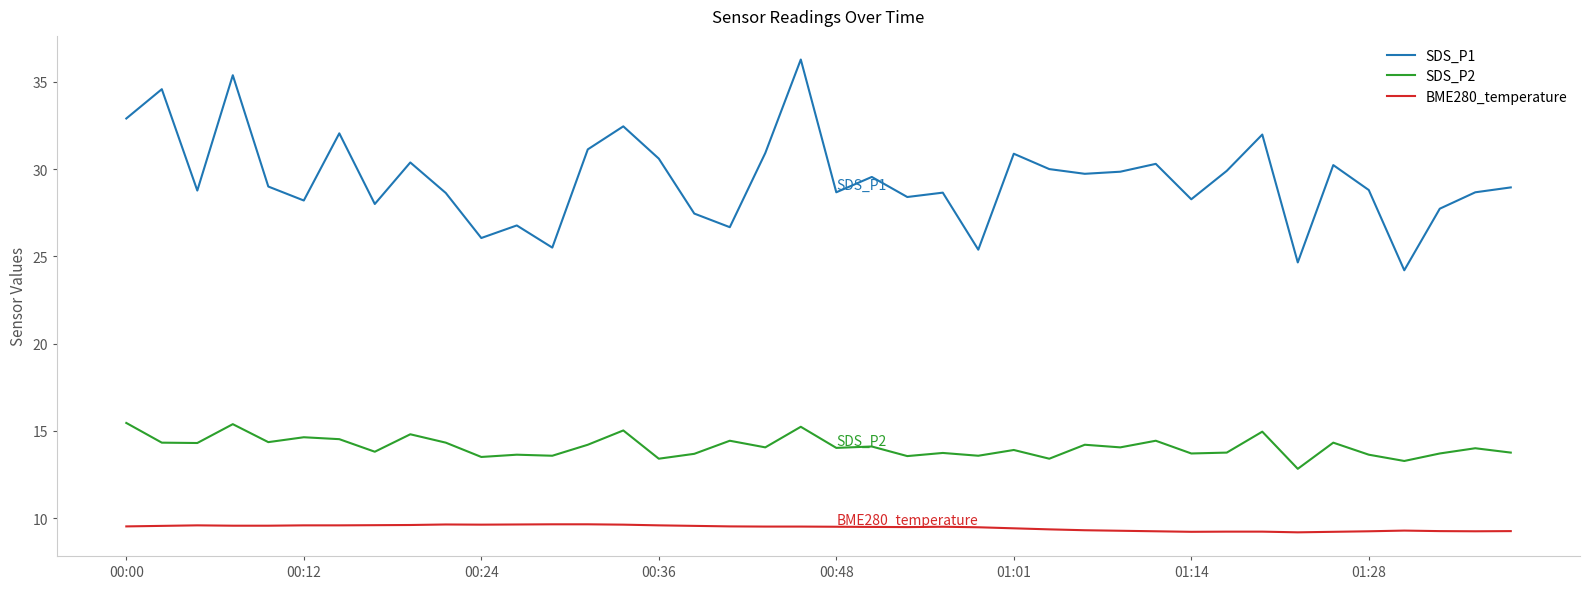

List the series in order of their peak value, lowest first.

BME280_temperature, SDS_P2, SDS_P1